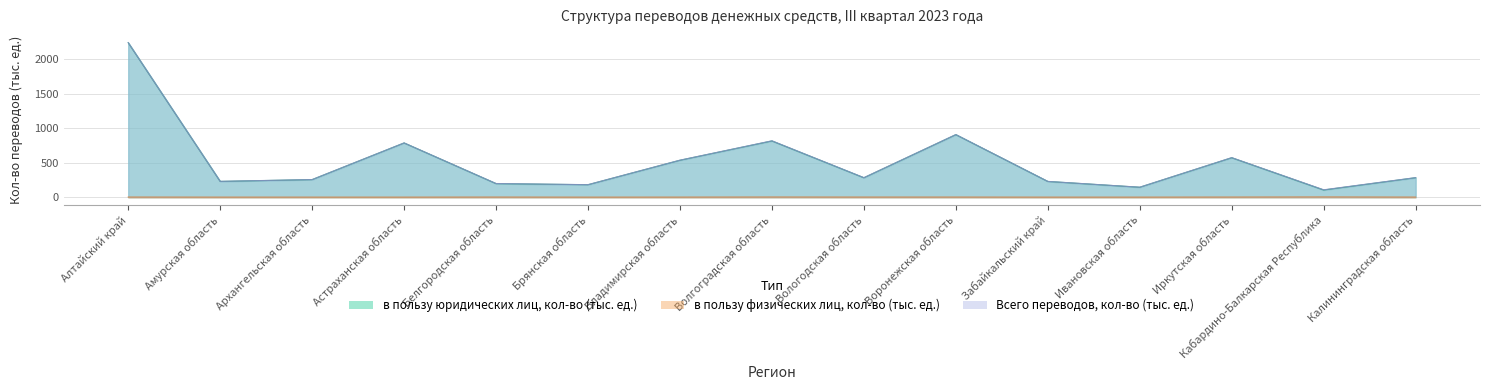

What is the approximate value of в пользу физических лиц, кол-во (тыс. ед.) at Кабардино-Балкарская Республика?

3.2